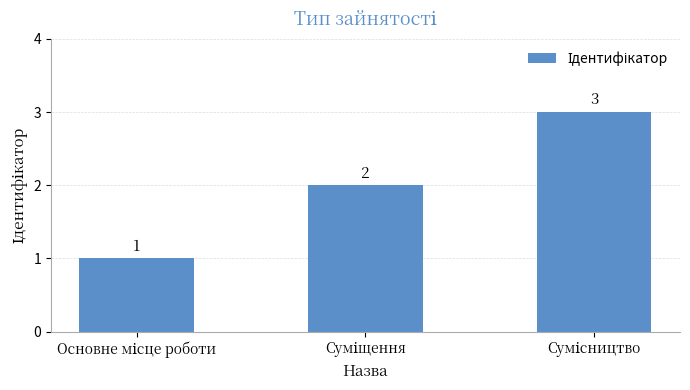

What is the sum of all values?

6